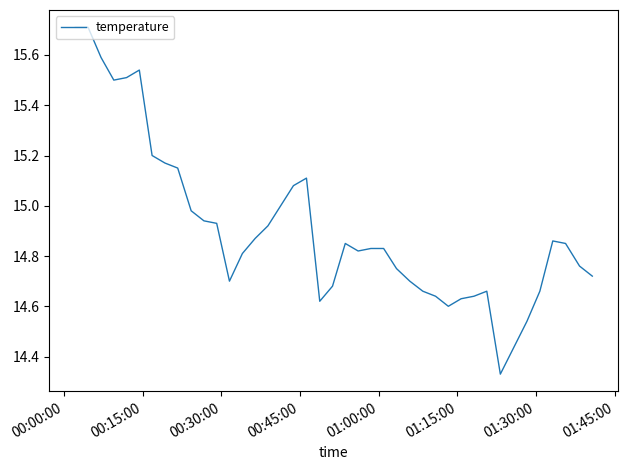

What is the difference between the maximum and minimum values?

1.4